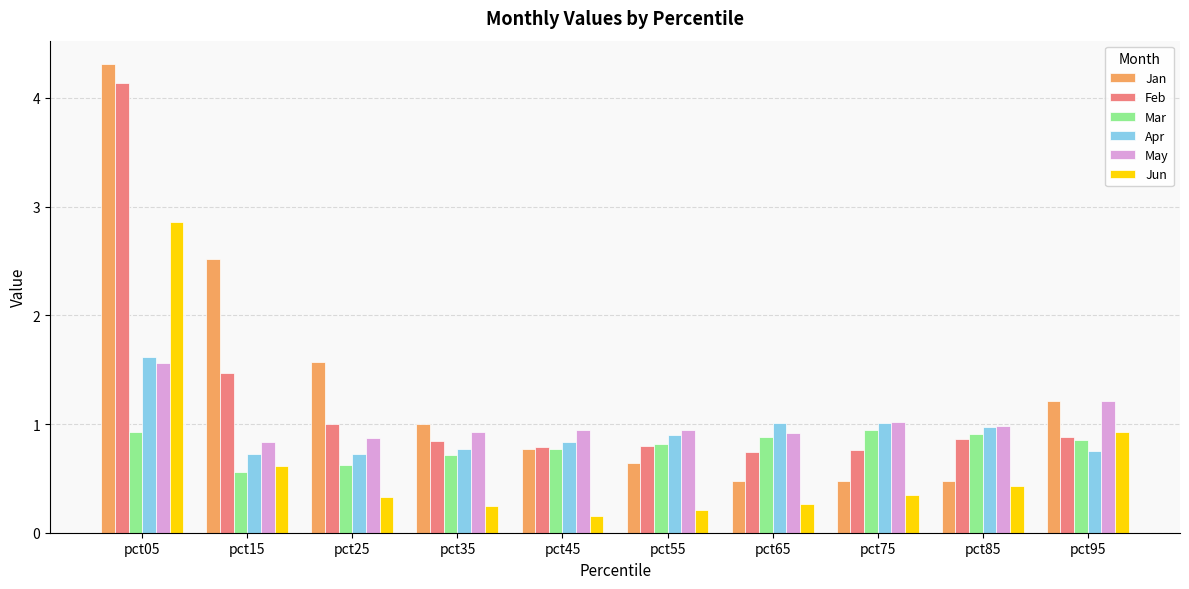

Which category has the highest value across all series?

pct05